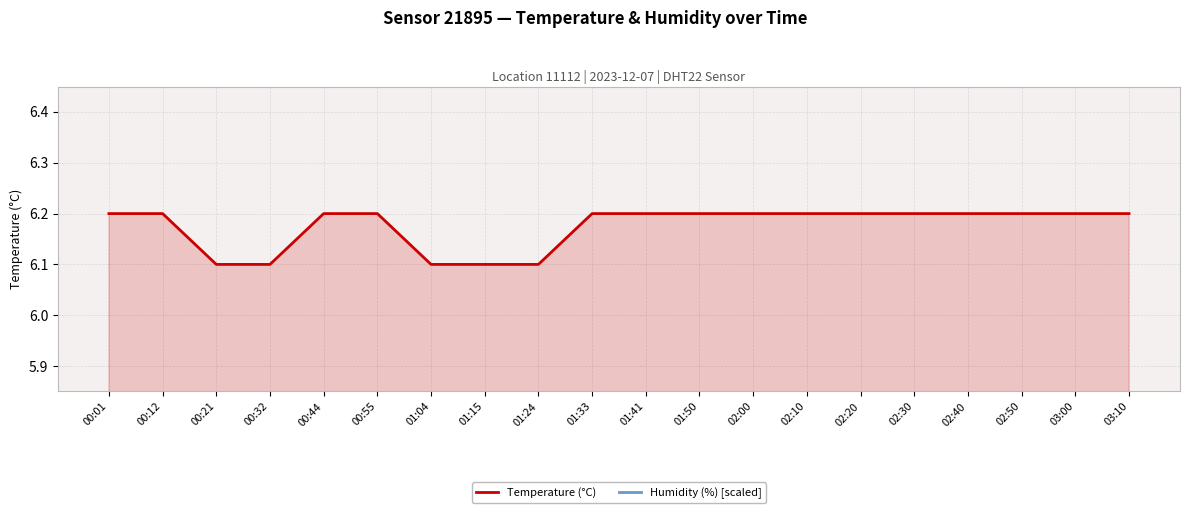

True or false: Humidity (%) [scaled] and Temperature (°C) intersect in this chart.

False